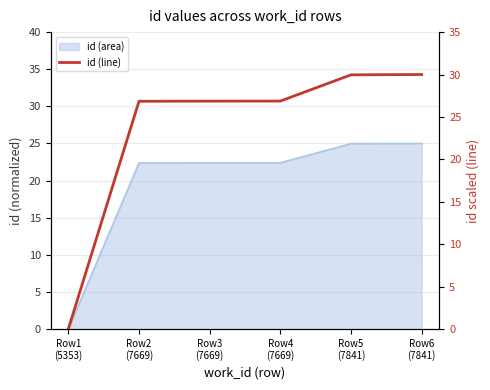

What position from the left is Row2
(7669)?

2